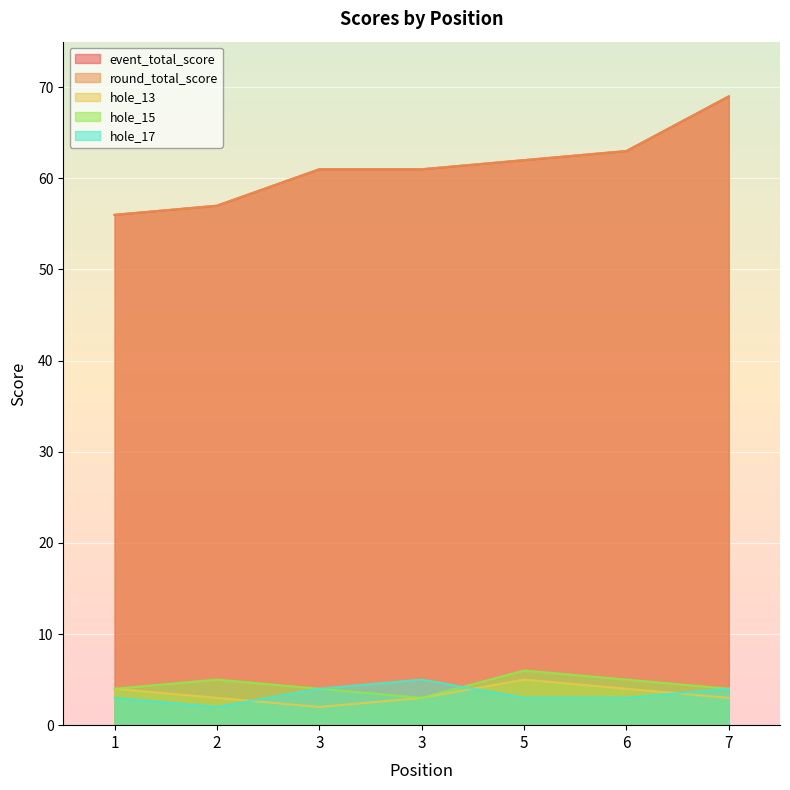

What is the difference between the highest and lowest values at 2?

55